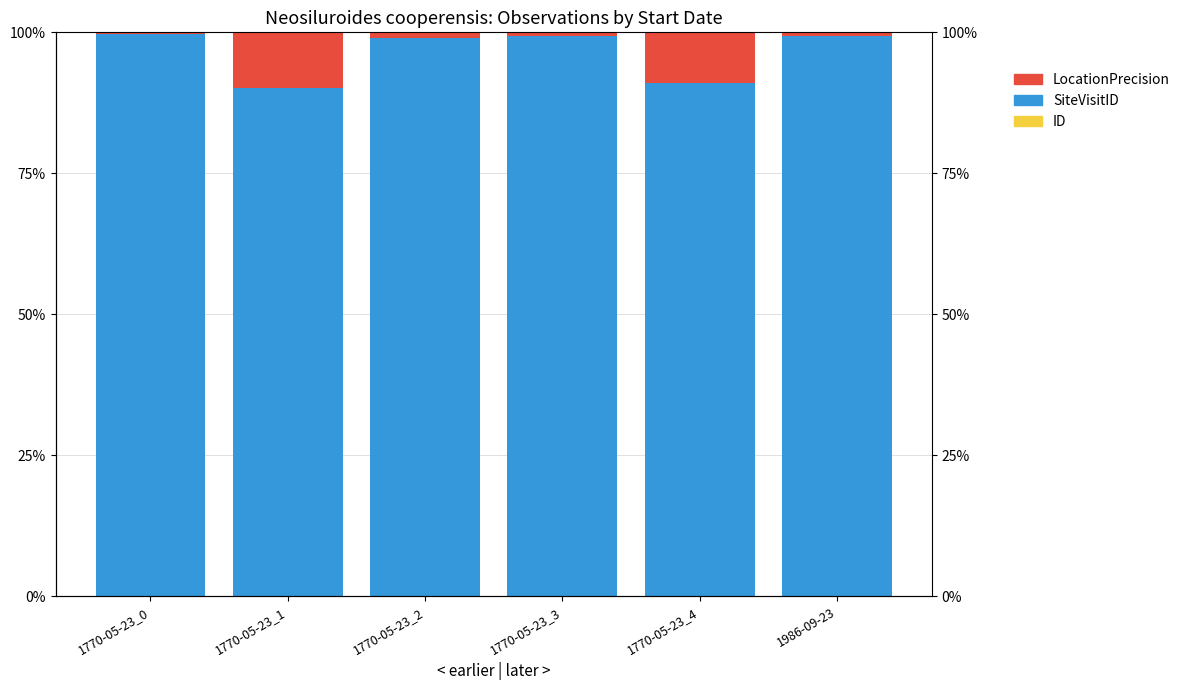

Rank the series by their maximum value, from highest to lowest.

SiteVisitID, LocationPrecision, ID